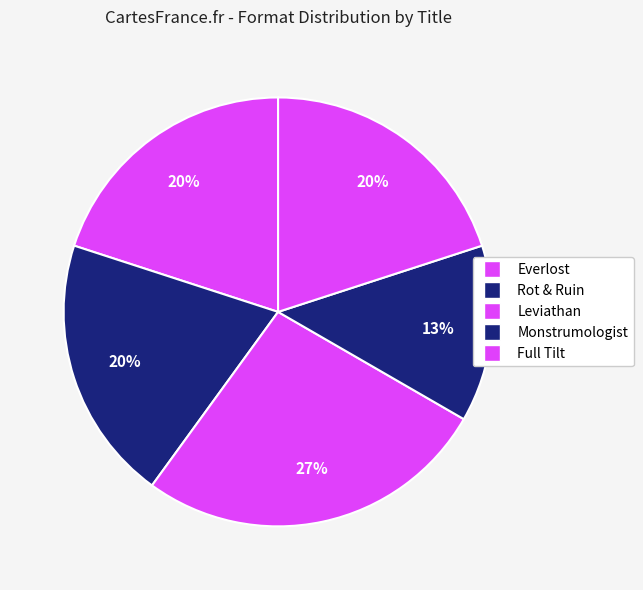

How many slices are in this pie chart?

5